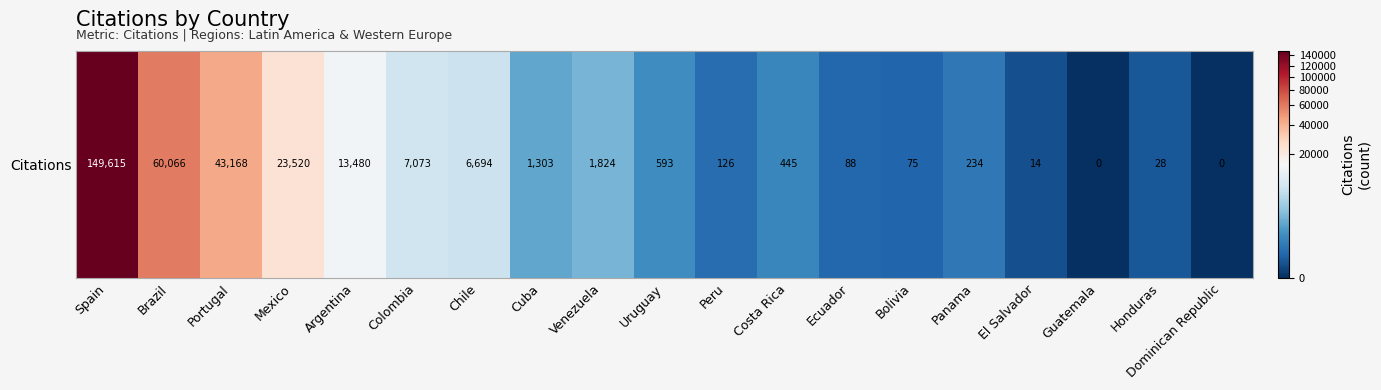

How many values are below 593?

9